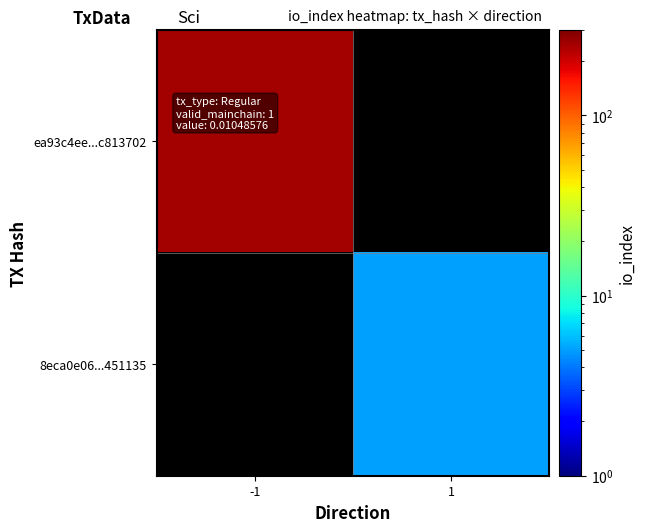

The value of 8eca0e06...451135 at 1 is 5.0. True or false?

True